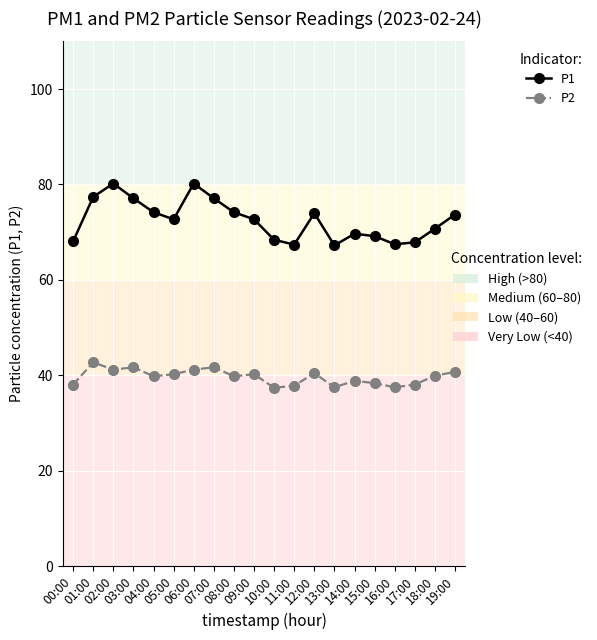

What is the label of the 16th point from the right?

04:00